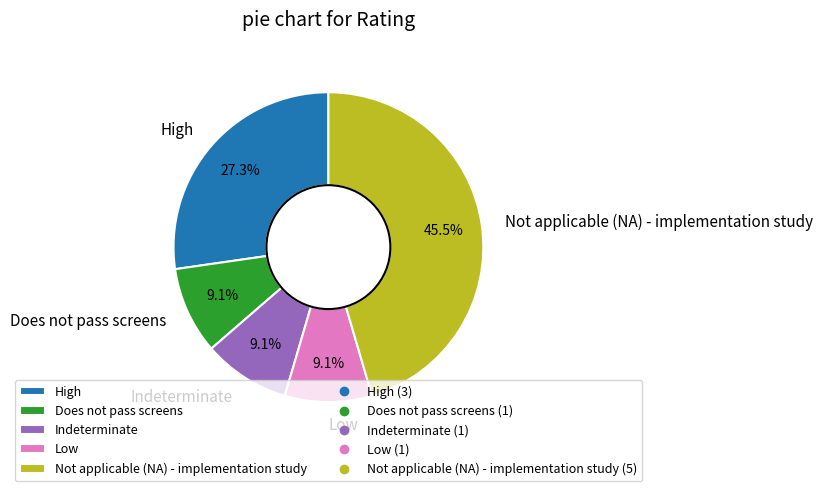

To the nearest percent, what percentage of the pie is Indeterminate?

9%